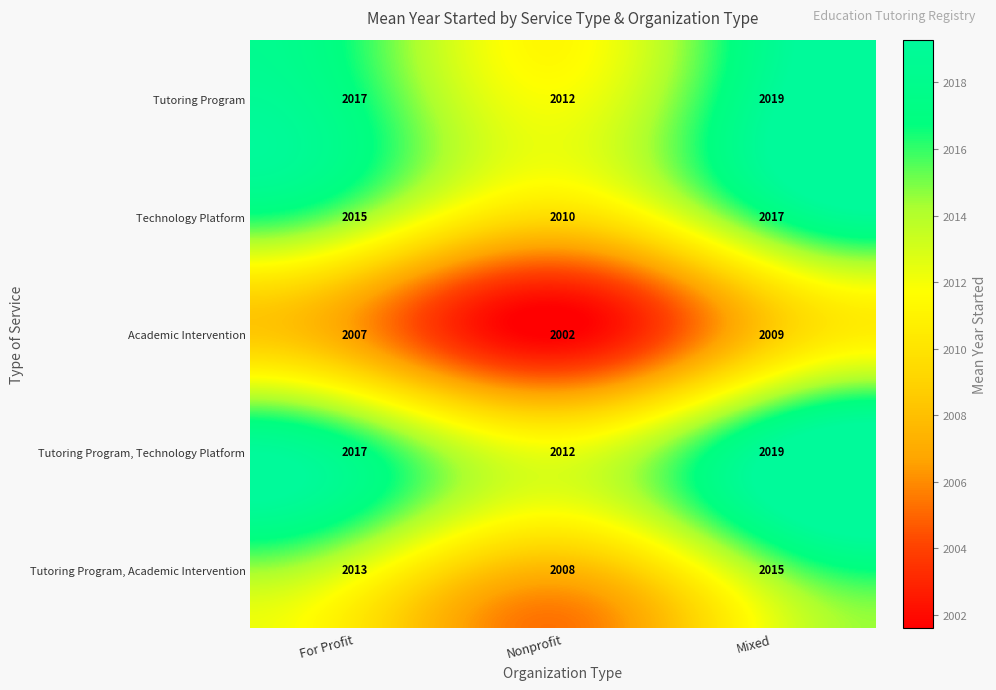

What value does the Academic Intervention series have at For Profit?

2007